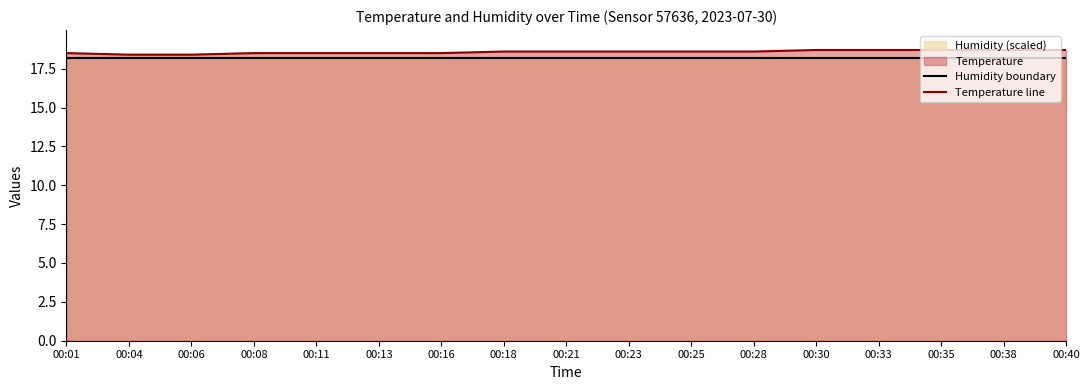

The value of Humidity boundary at 00:01 is 18.2. True or false?

True